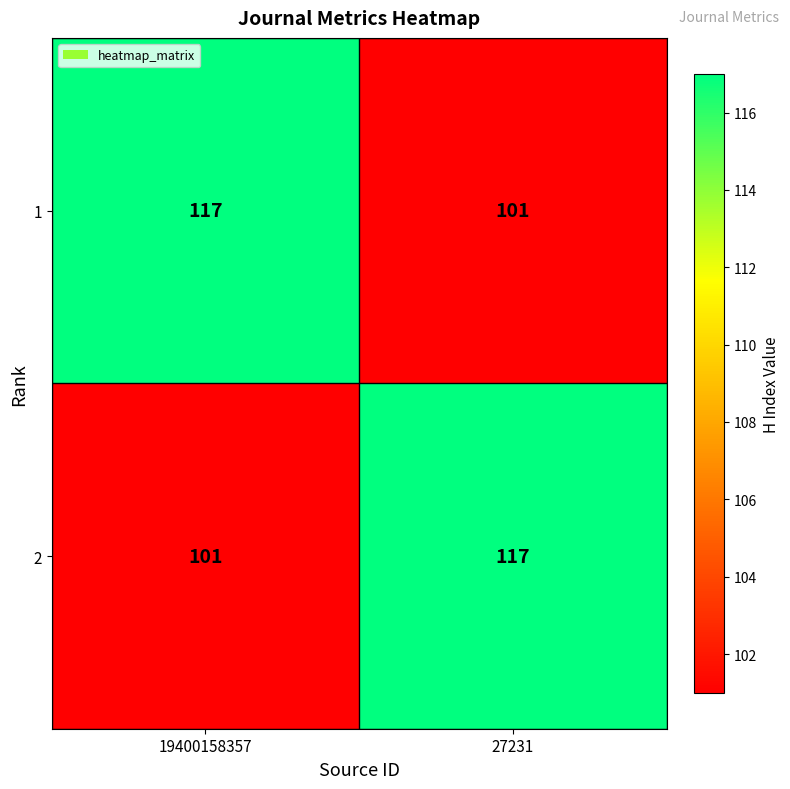

What is the average value of the 2 series?

109